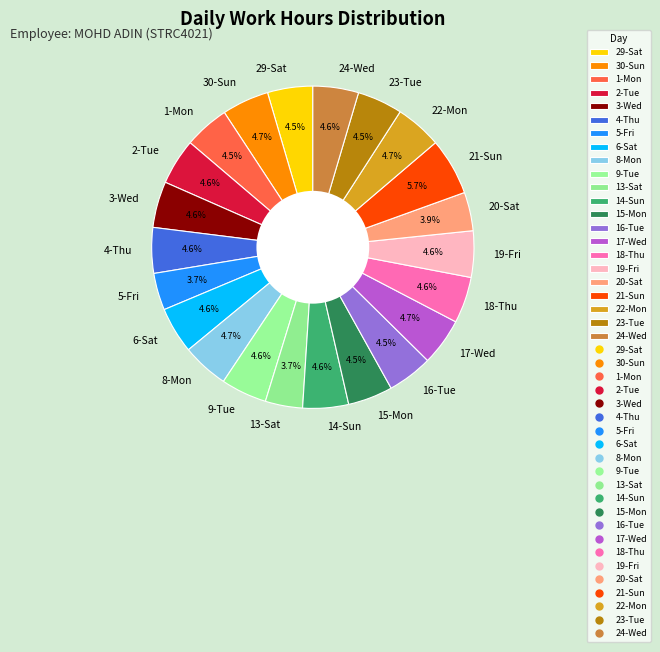

Approximately how many times larger is the value at 3-Wed compared to 17-Wed?

1.0